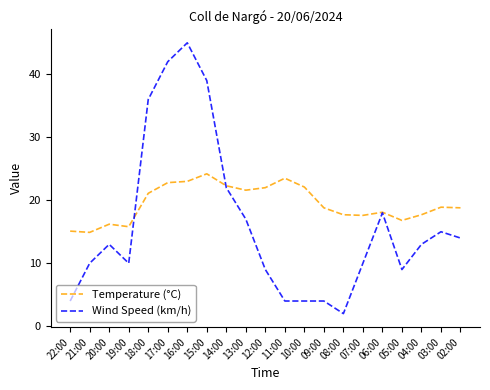

Which series ends up on top after the final intersection of Temperature (°C) and Wind Speed (km/h)?

Temperature (°C)